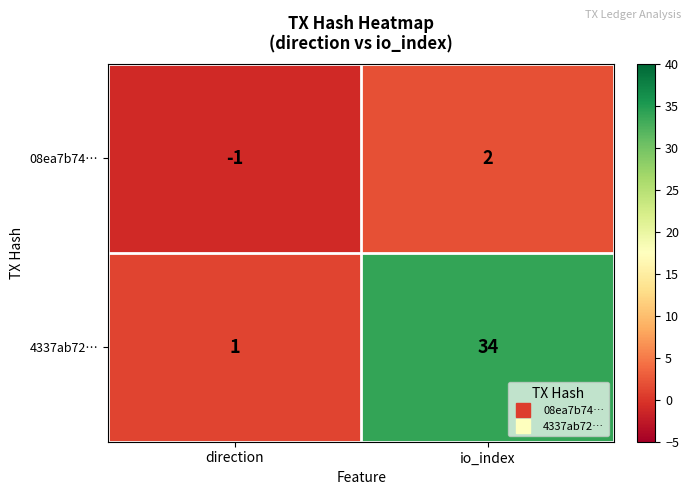

Where is 4337ab72… nearest to the value 17?

direction